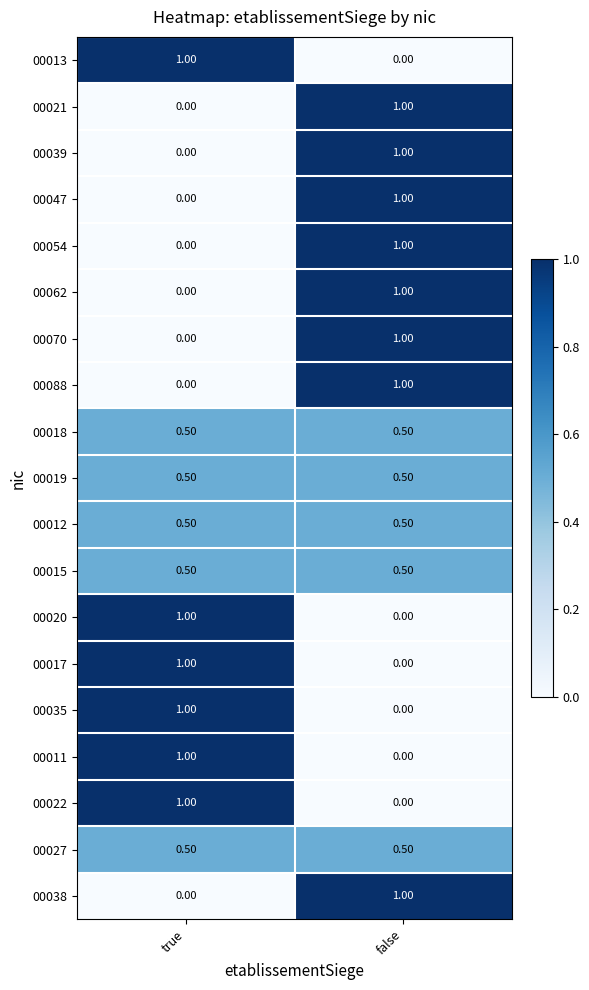

At which label does 00021 reach its peak?

false